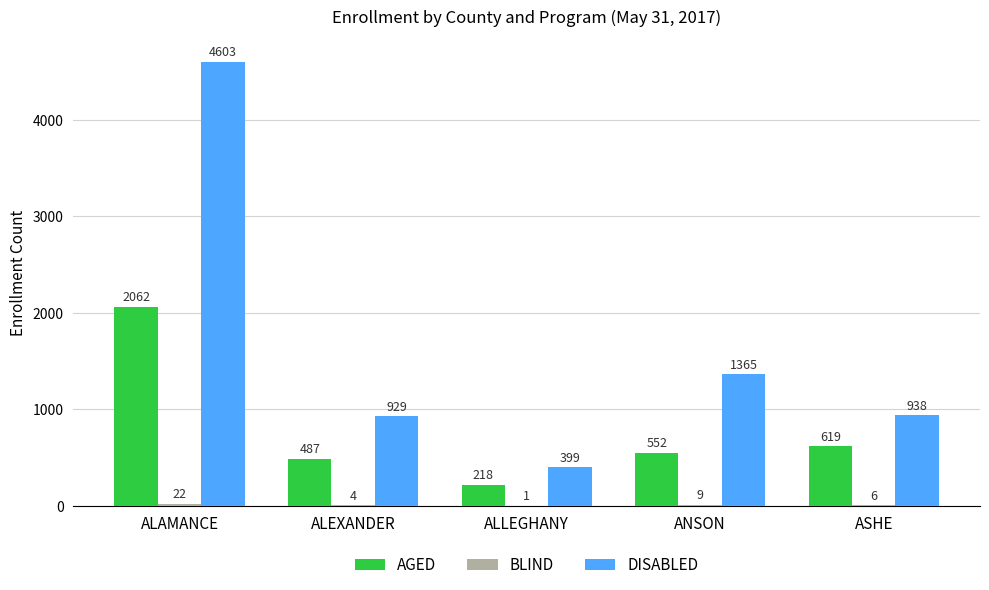

True or false: AGED has a value of 1067 at ASHE.

False